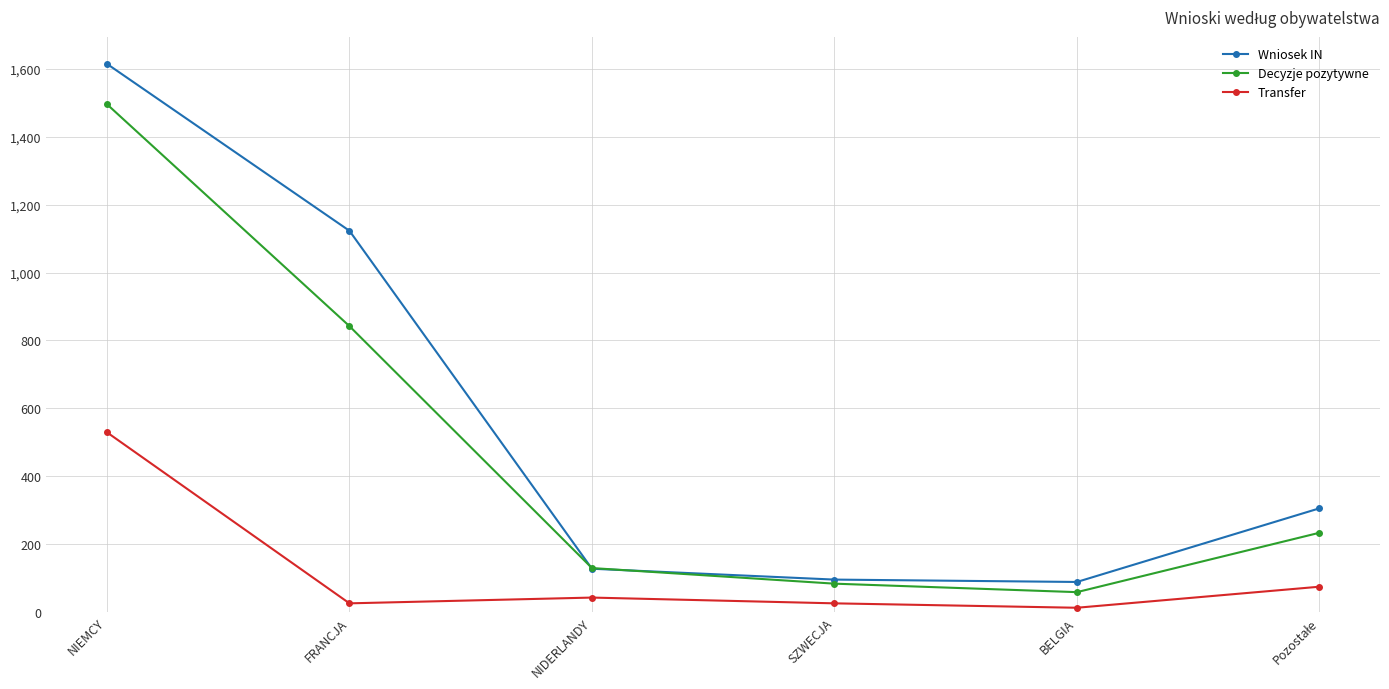

True or false: Wniosek IN and Transfer intersect in this chart.

False